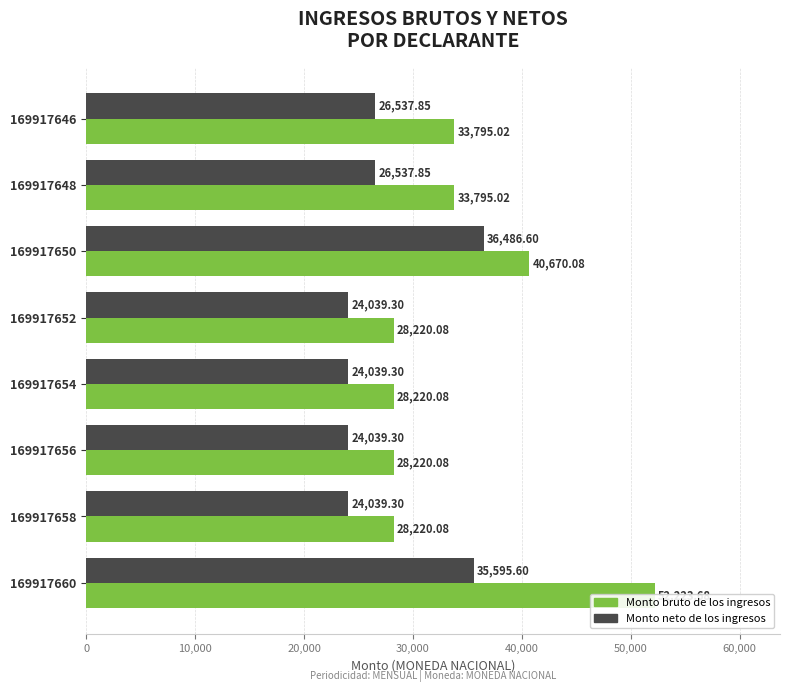

Between 169917648 and 169917658, which series saw the biggest shift?

Monto bruto de los ingresos